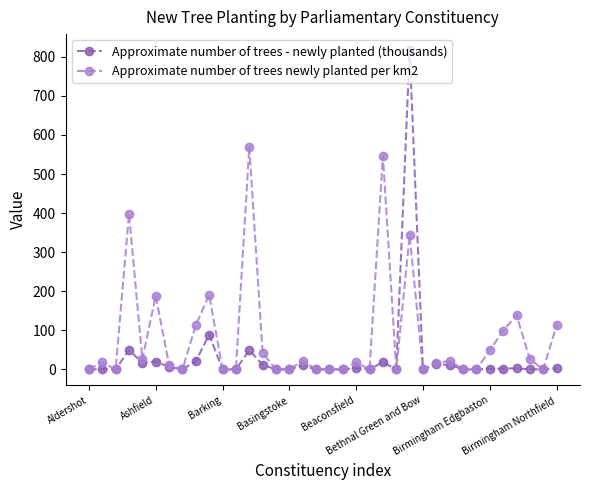

List the series in order of their overall mean, lowest first.

Approximate number of trees - newly planted (thousands), Approximate number of trees newly planted per km2